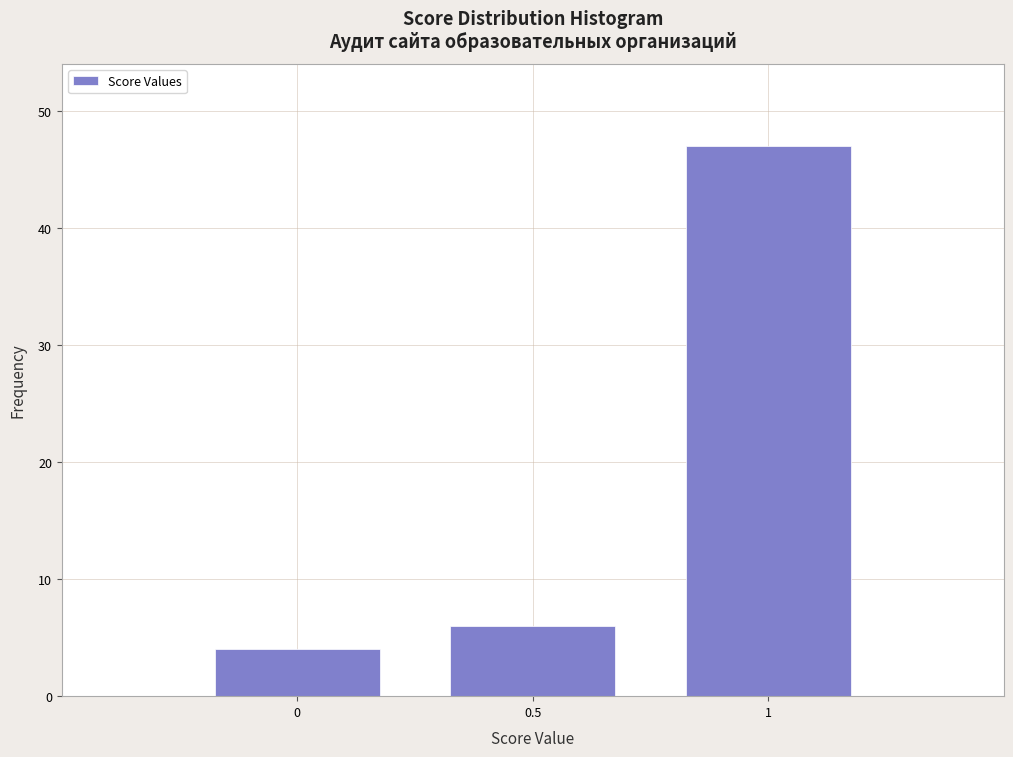

Reading left to right, transcribe this chart: for each bar, give the range it covers on the x-axis and its height. The values are not printed on the chart, so give them approximately, as read against the axis.

-0.25 to 0.25: 4
0.25 to 0.75: 6
0.75 to 1.25: 47